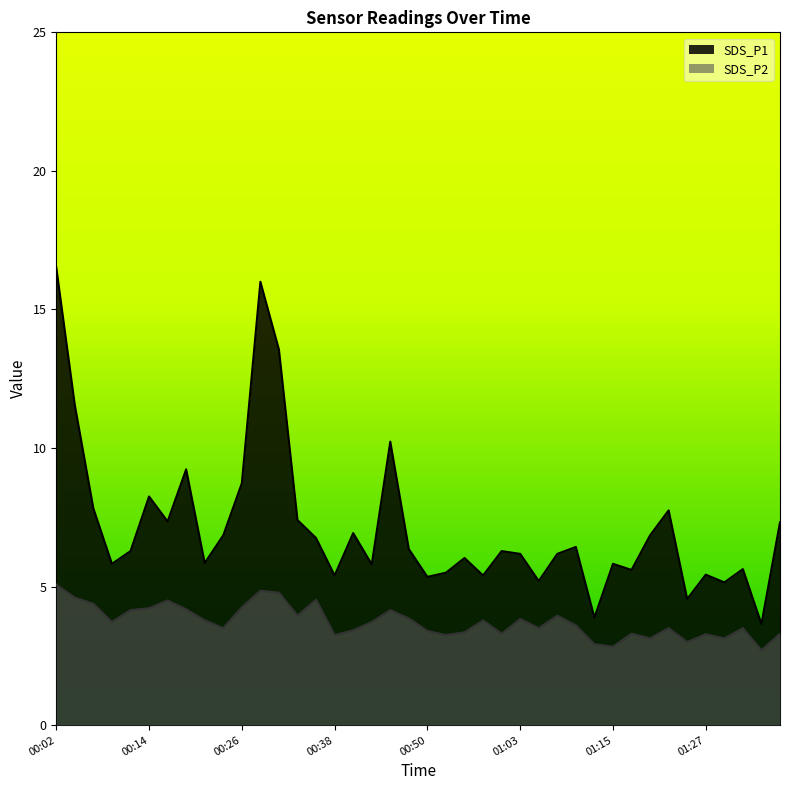

At which category does SDS_P1 reach its first local peak?

00:14